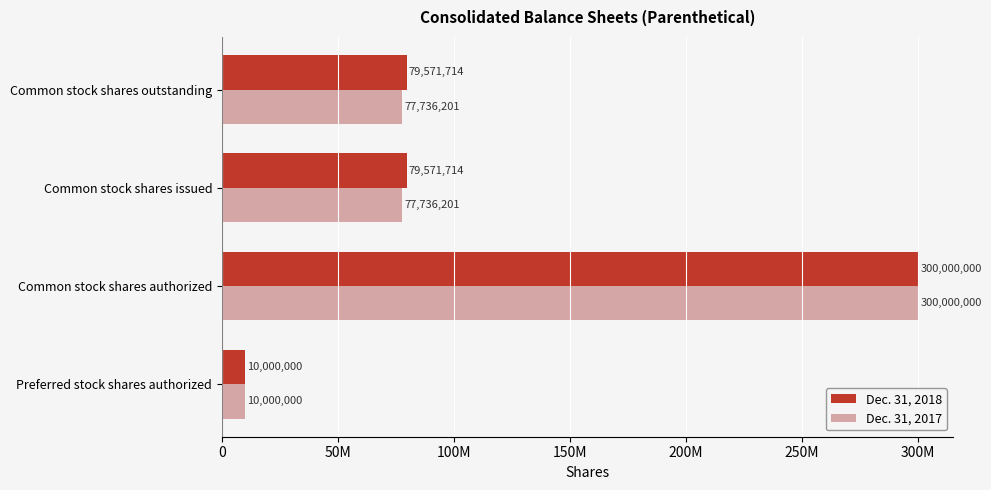

What are all the series names shown in the legend?

Dec. 31, 2018, Dec. 31, 2017